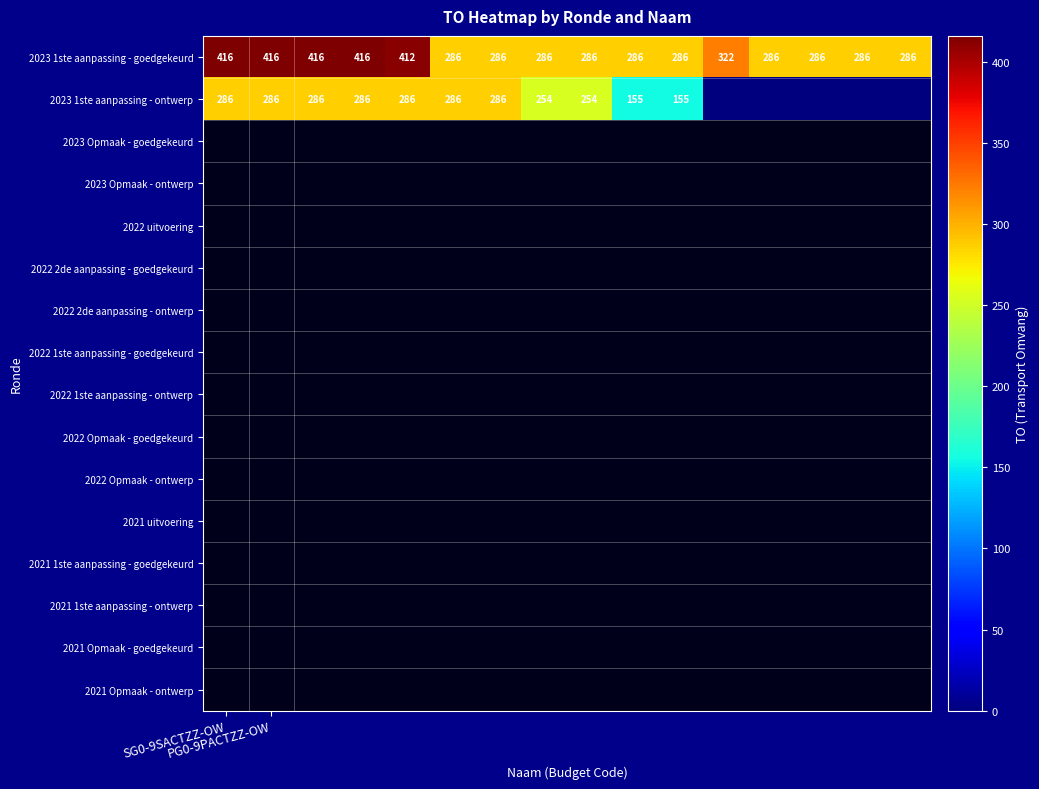

What is the difference between the maximum and minimum values in the 2023 1ste aanpassing - goedgekeurd series?

130